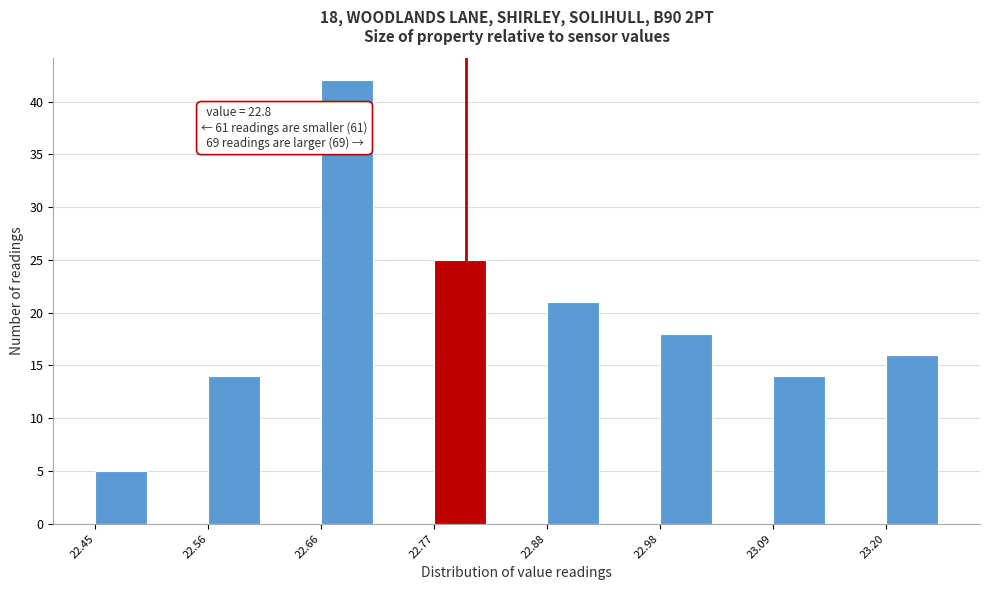

Read against the x-axis, roughly where is the centre of the tallest bar?

22.68